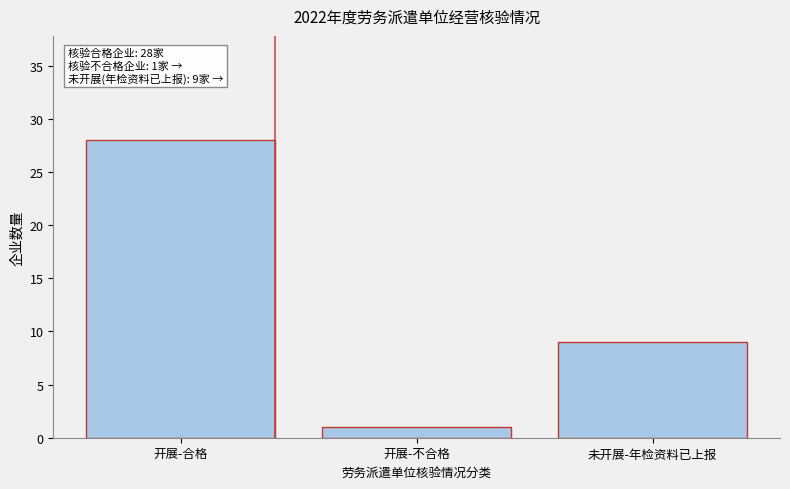

Reading right to left, transcribe all the data shown in this chart.

未开展-年检资料已上报=9	开展-不合格=1	开展-合格=28